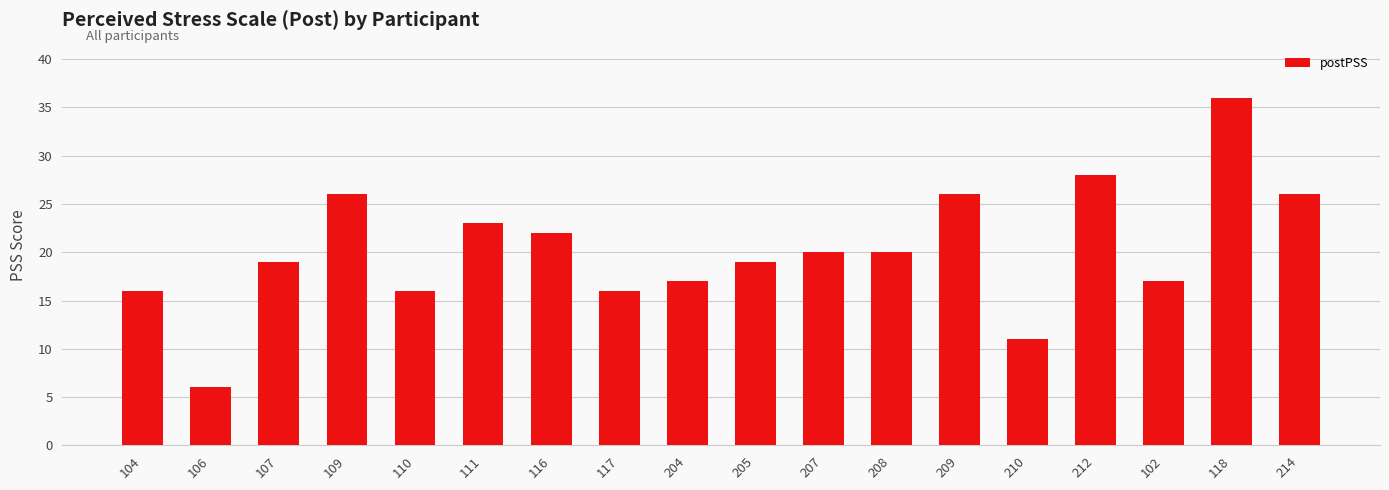

How many bars are there in total?

18